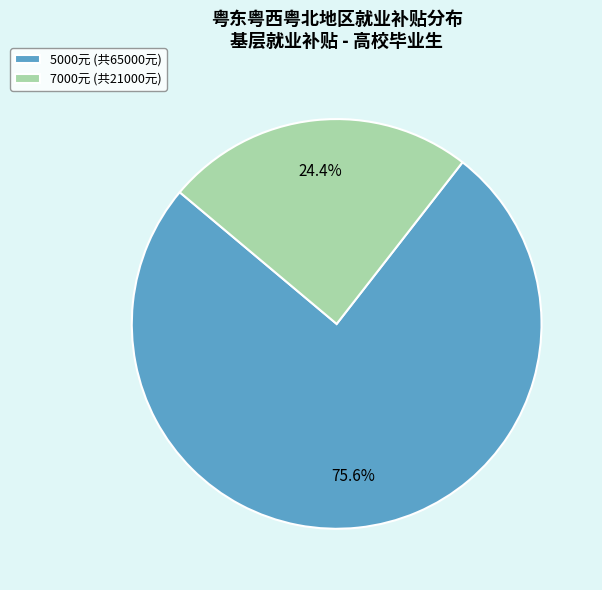

What percentage do 5000元 (共65000元) and 7000元 (共21000元) together represent?

100.0%